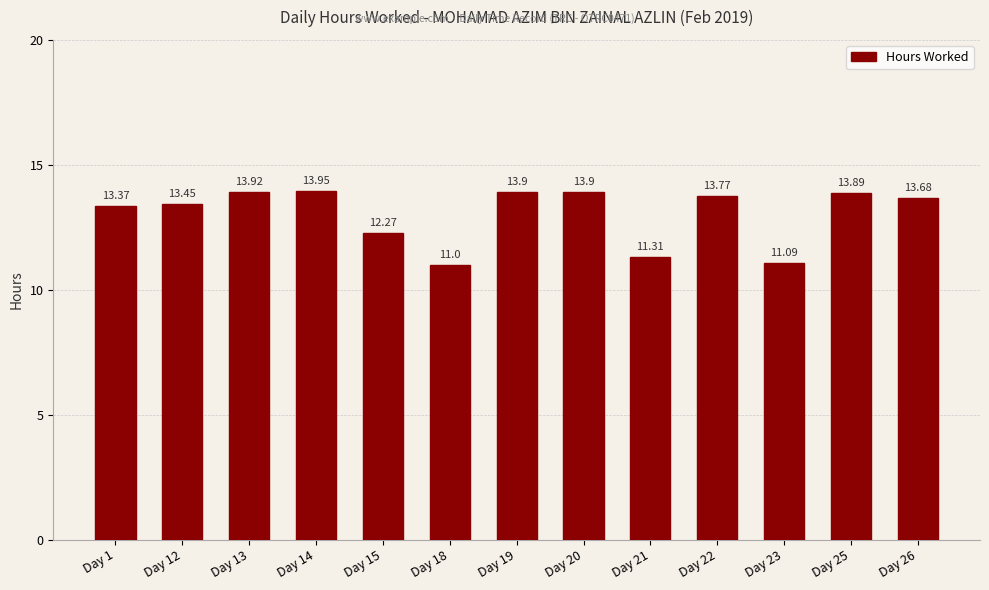

How many data points are less than 13?

4